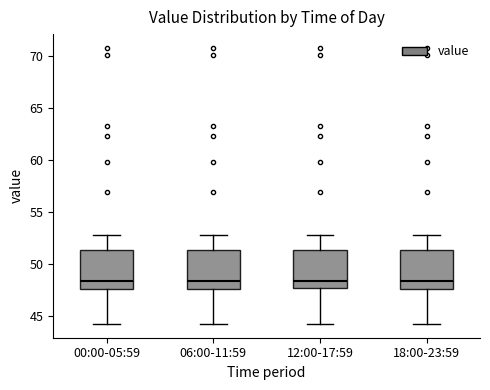

Where does the lower whisker of the box for 12:00-17:59 end on the y-axis? The values are not printed on the chart, so give them approximately, as read against the axis.

44.0